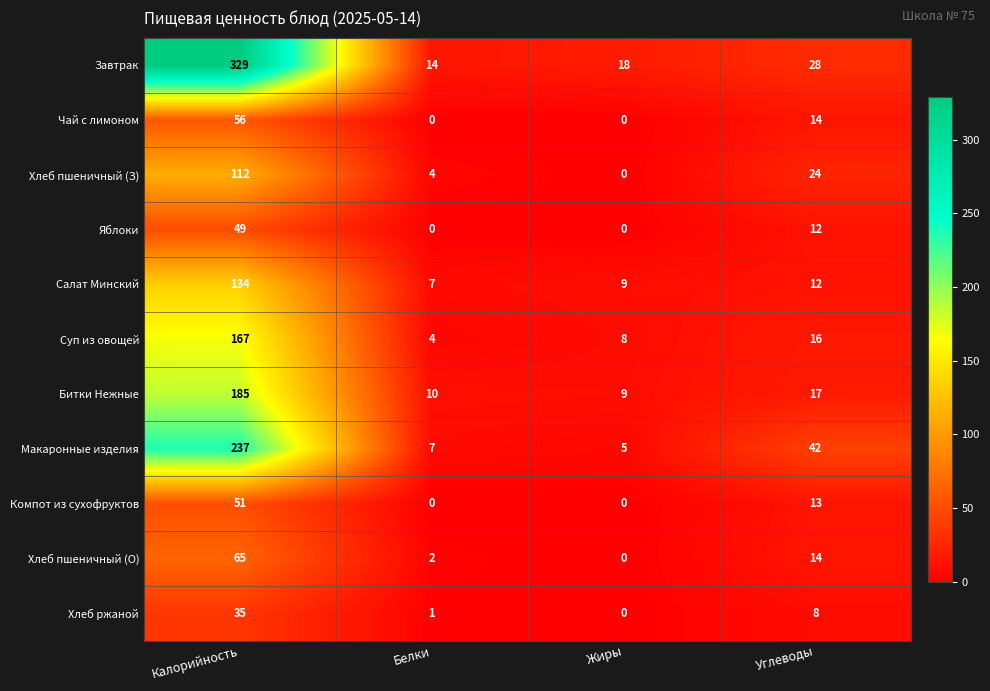

Which category has the highest value across all series?

Калорийность